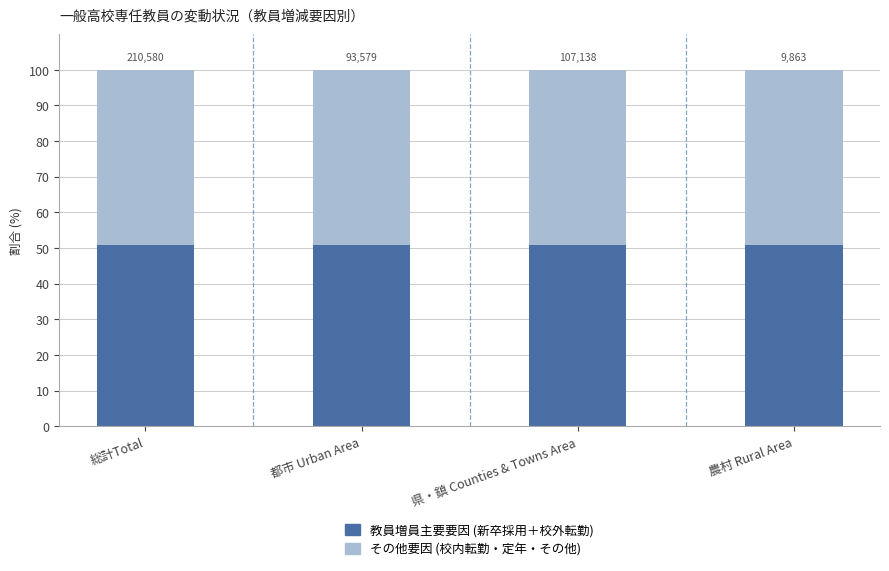

Does the chart contain any negative values?

No